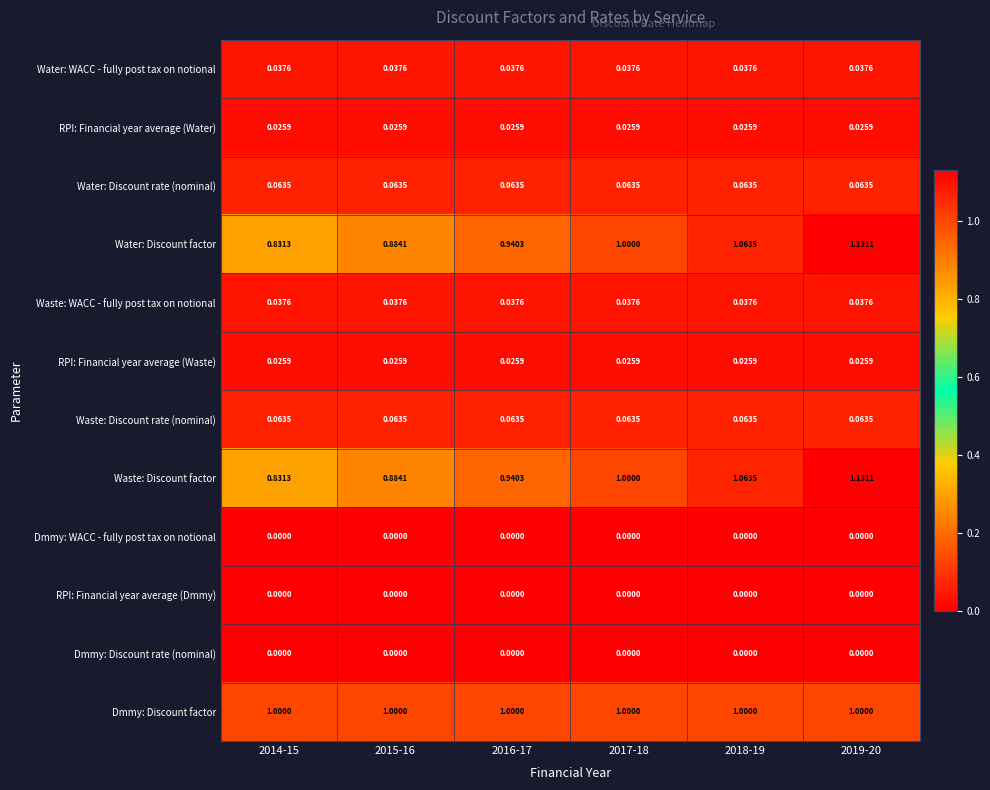

Which series has the largest total across all categories?

Dmmy: Discount factor